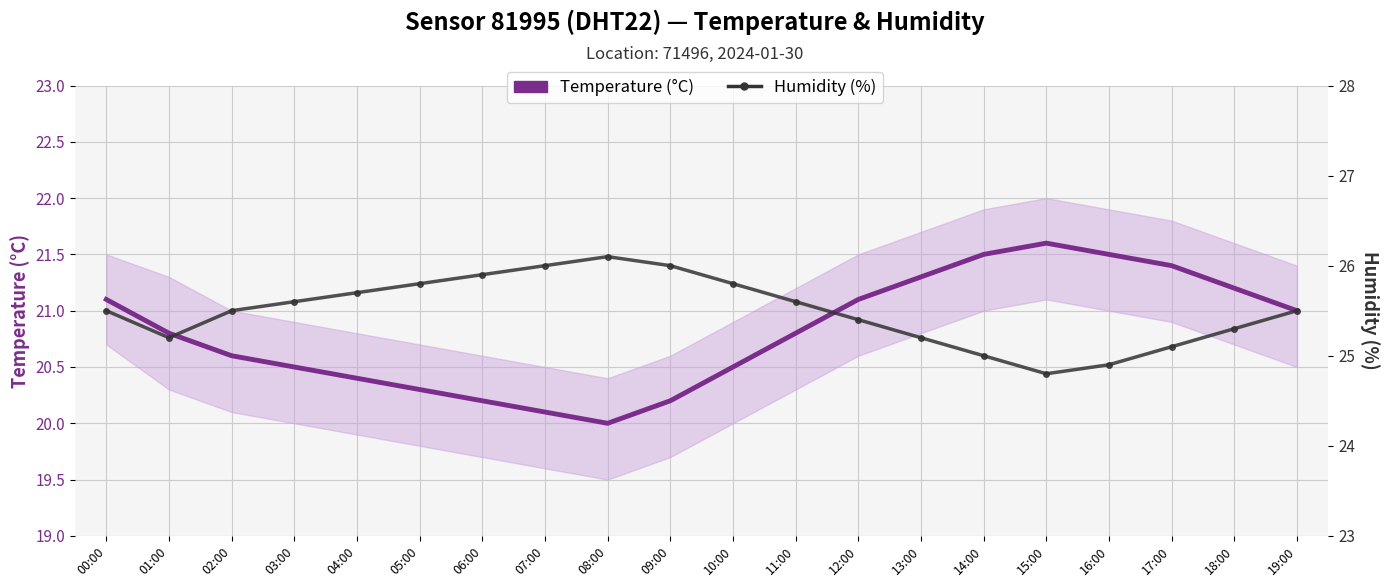

What is the sum of the Humidity (%) values at 06:00 and 18:00?

51.2